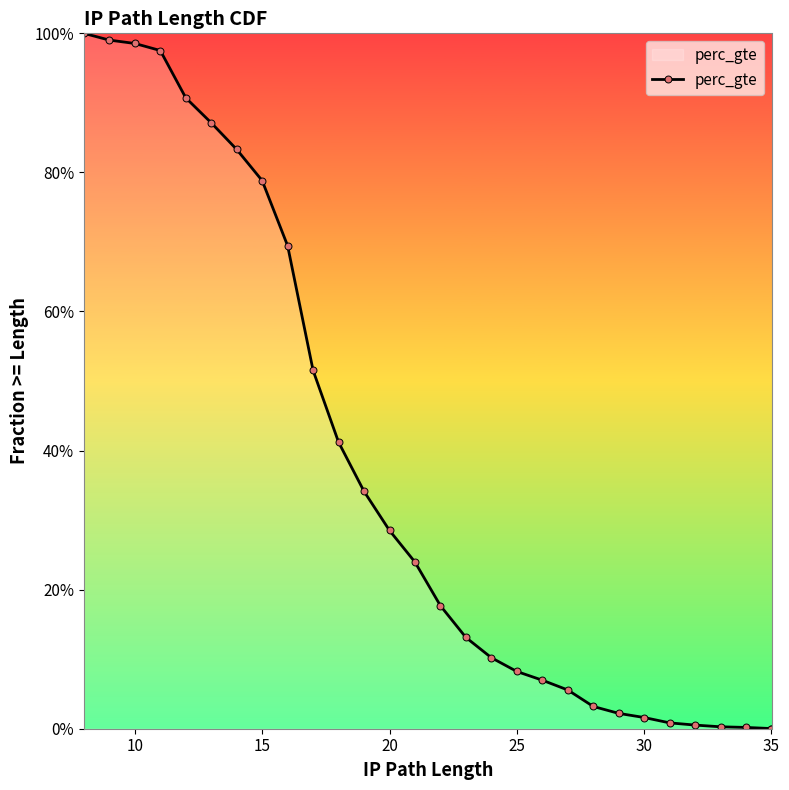

True or false: the data shows 0.0 at 30.

False